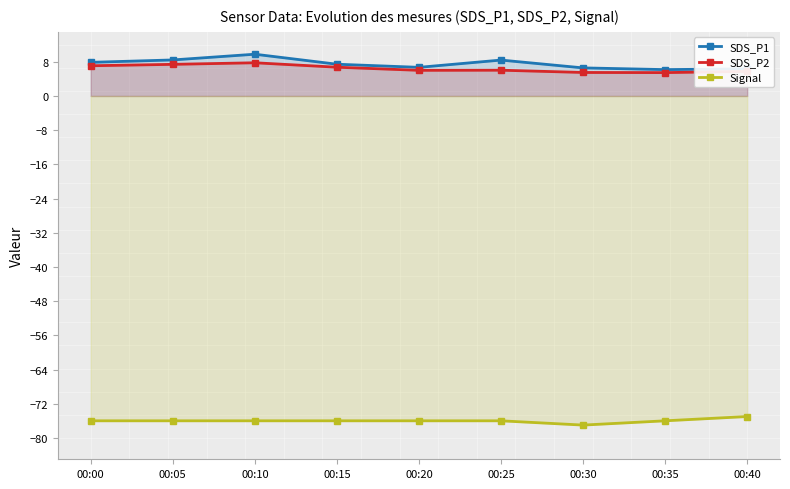

Reading right to left, extract all data points from this chart.

SDS_P1: 6.3	6.2	6.6	8.4	6.7	7.4	9.8	8.4	7.9
SDS_P2: 5.8	5.5	5.5	6.0	6.0	6.7	7.8	7.4	7.1
Signal: -75.0	-76.0	-77.0	-76.0	-76.0	-76.0	-76.0	-76.0	-76.0